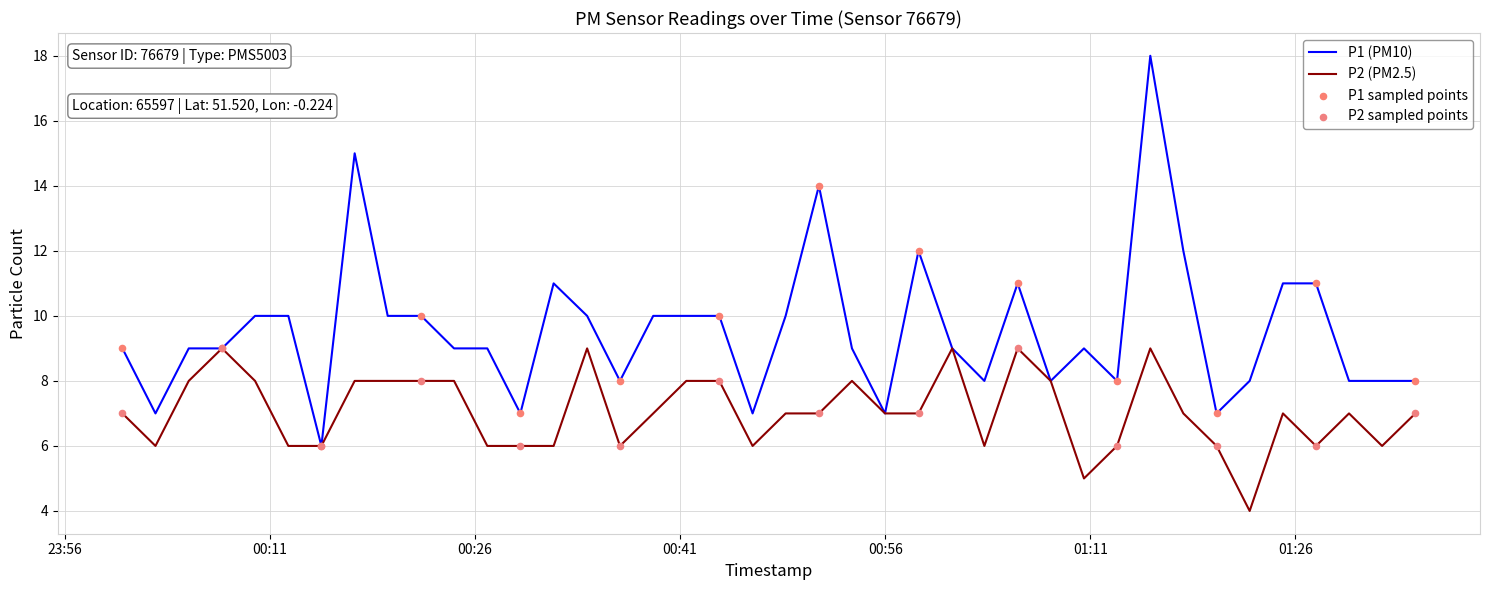

Which series has the largest range (max minus min)?

P1 (PM10)